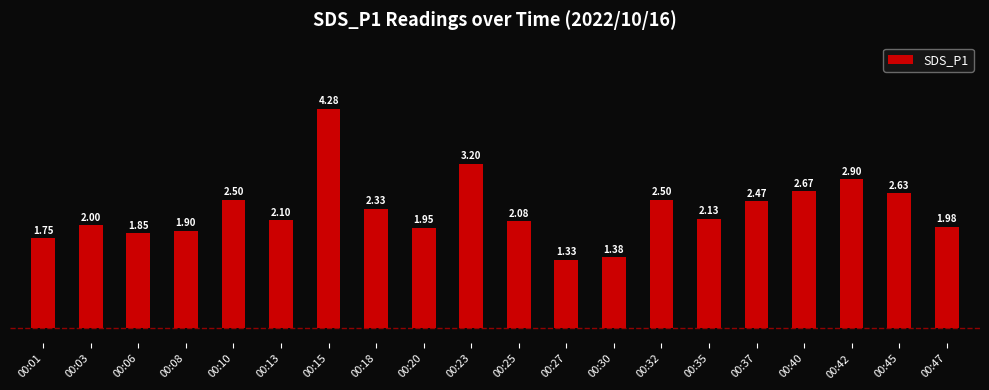

Which has a higher value, 00:08 or 00:20?

00:20